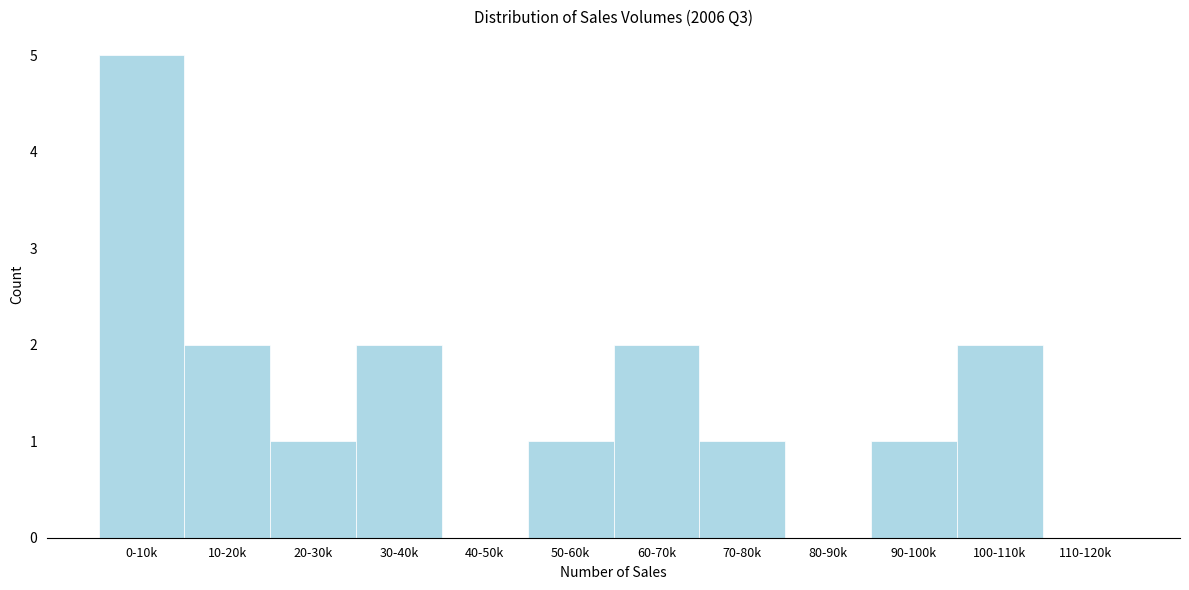

Reading left to right, transcribe all the data shown in this chart.

0-10k=5	10-20k=2	20-30k=1	30-40k=2	40-50k=0	50-60k=1	60-70k=2	70-80k=1	80-90k=0	90-100k=1	100-110k=2	110-120k=0